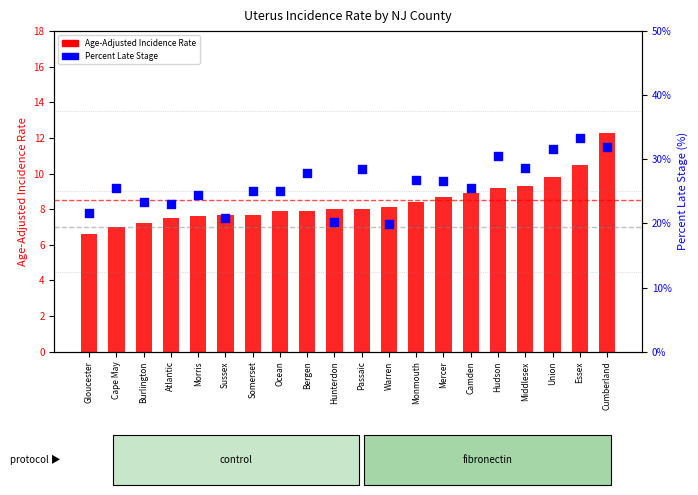

Which series has the largest total across all categories?

Percent Late Stage